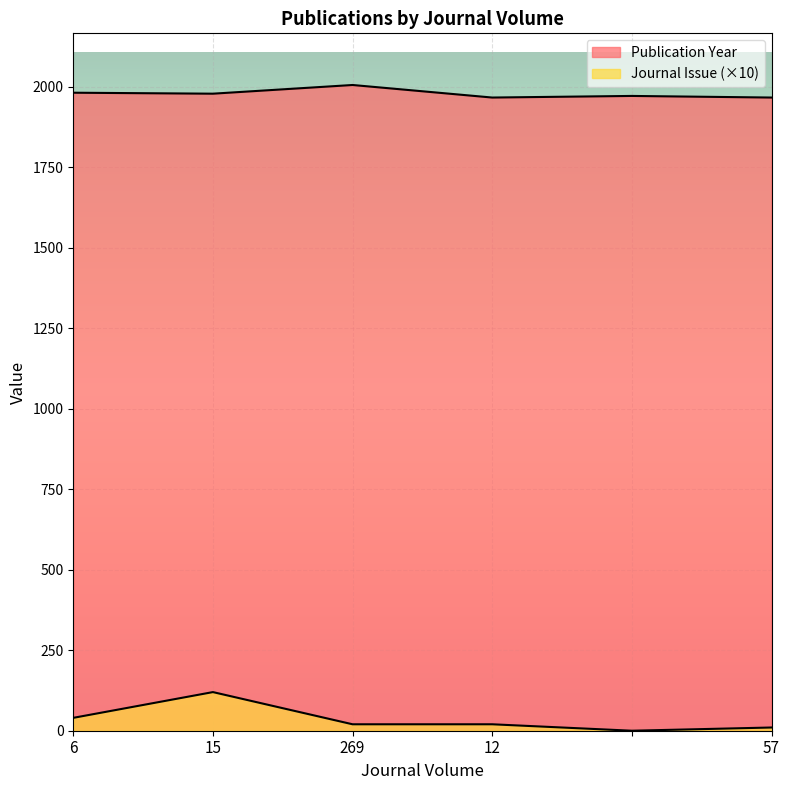

Rank the series at 12 from lowest to highest value.

Journal Issue, Publication Year